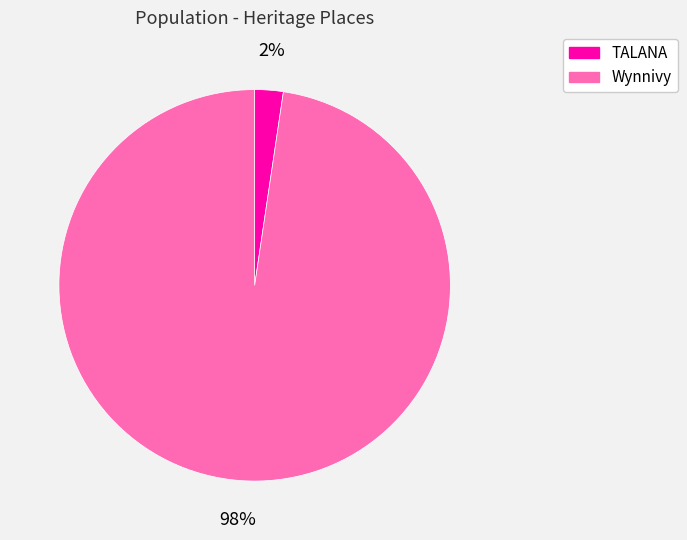

Do TALANA and Wynnivy together represent more than half of the pie?

Yes